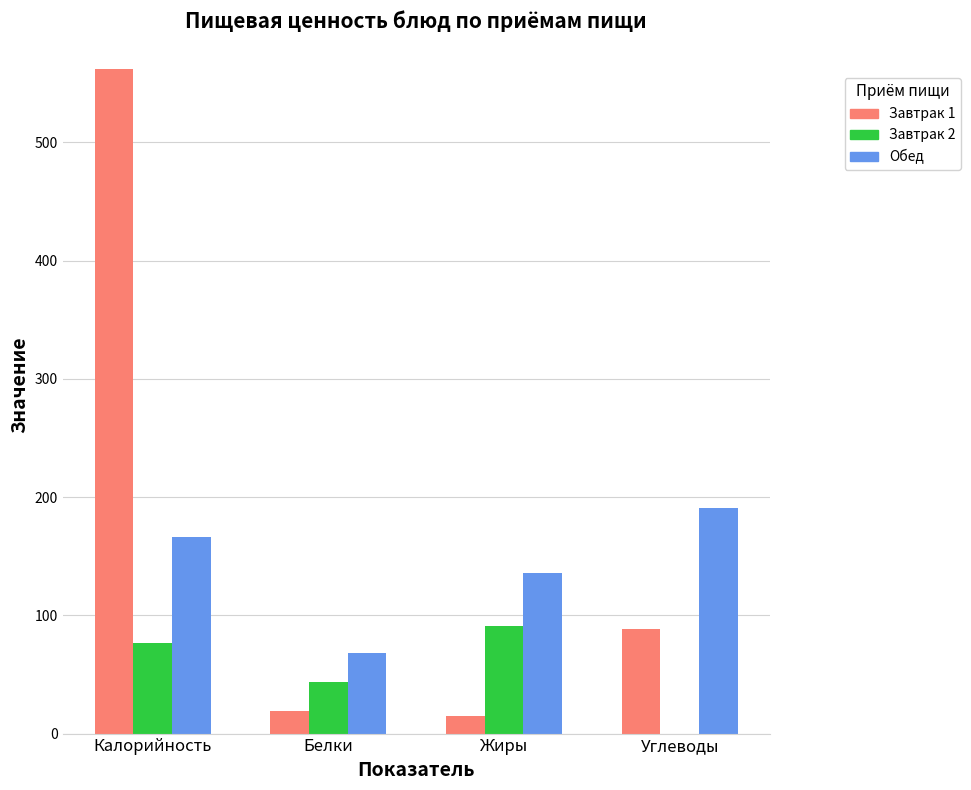

What is the total value across all series at Жиры?

241.7